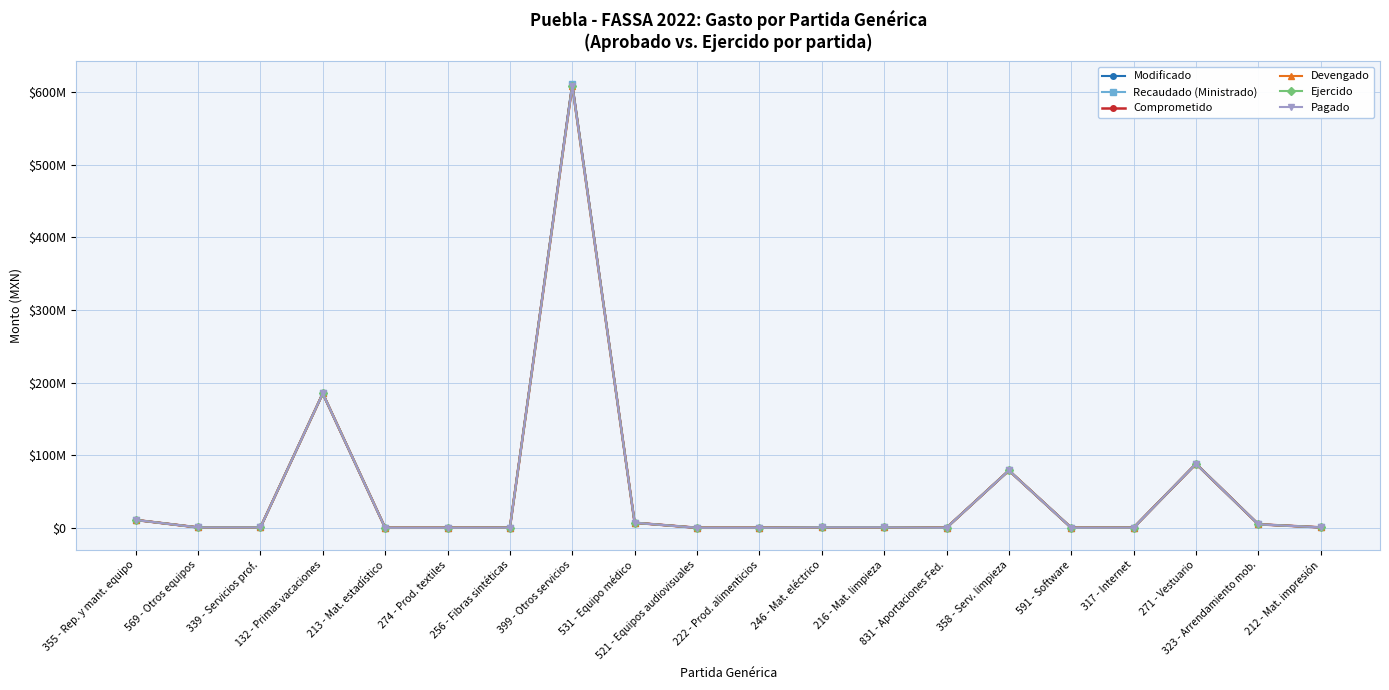

How many series are shown in this chart?

6